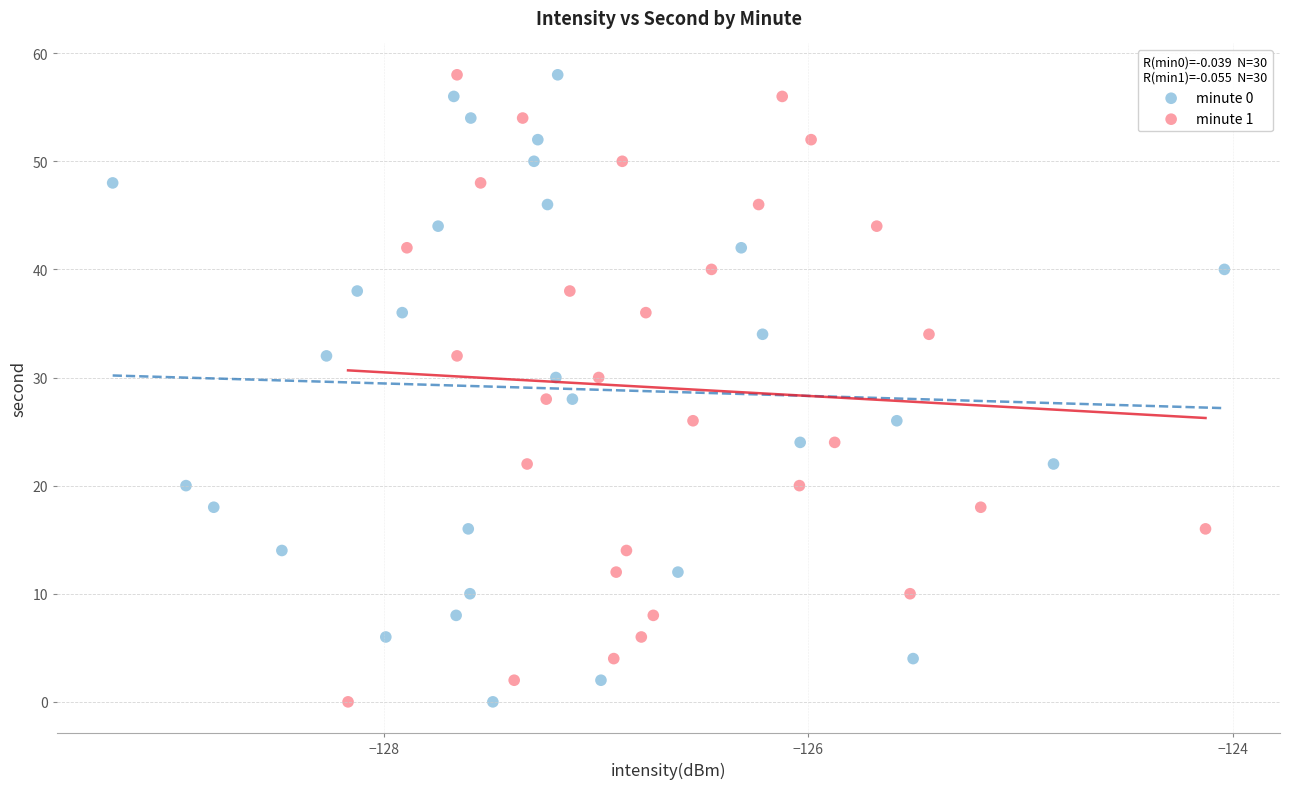

What are all the series names shown in the legend?

minute 0, minute 1